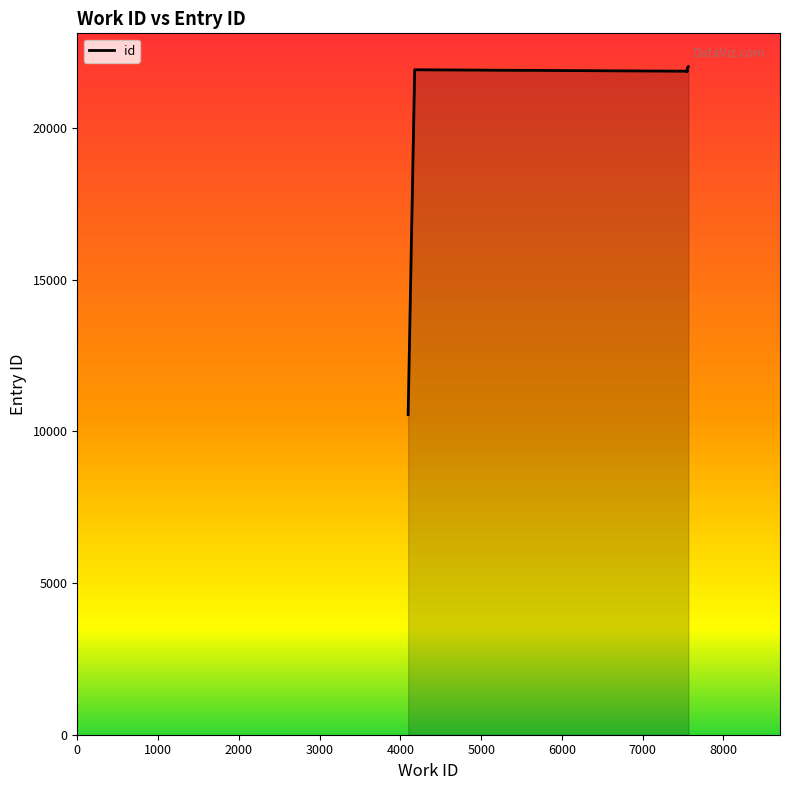

What is the maximum value shown in the chart?

22014